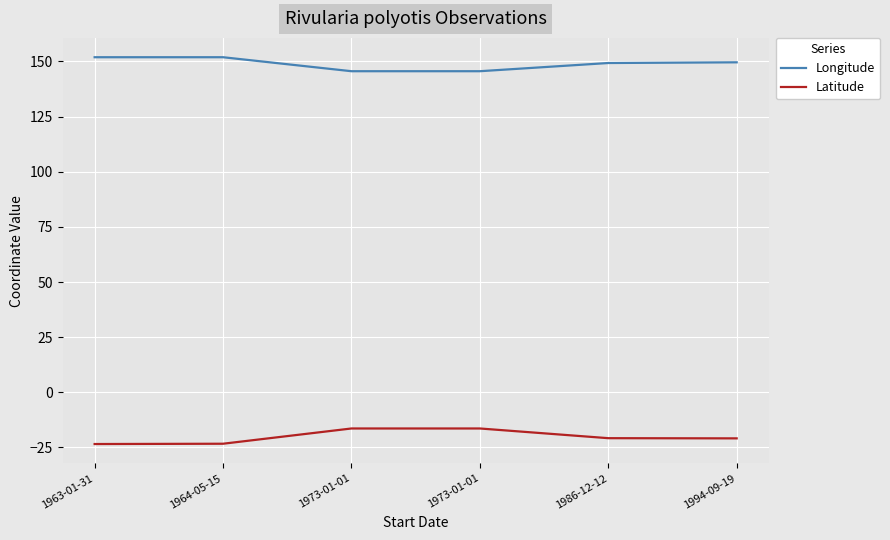

At how many categories does at least one series exceed 36?

6